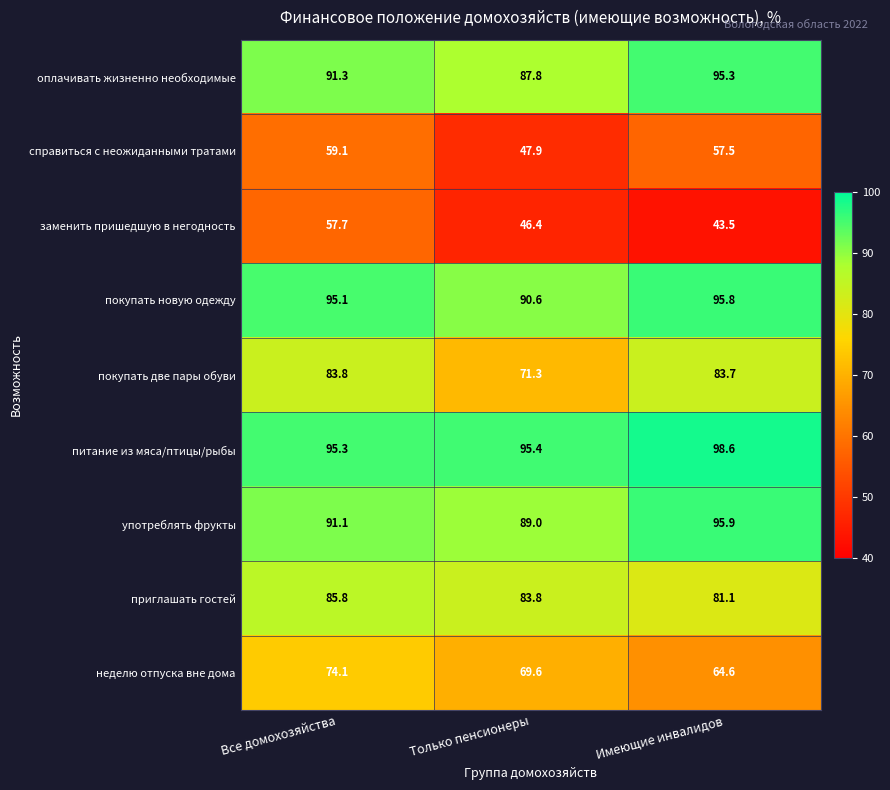

What is the approximate value of питание из мяса/птицы/рыбы at Только пенсионеры?

95.4